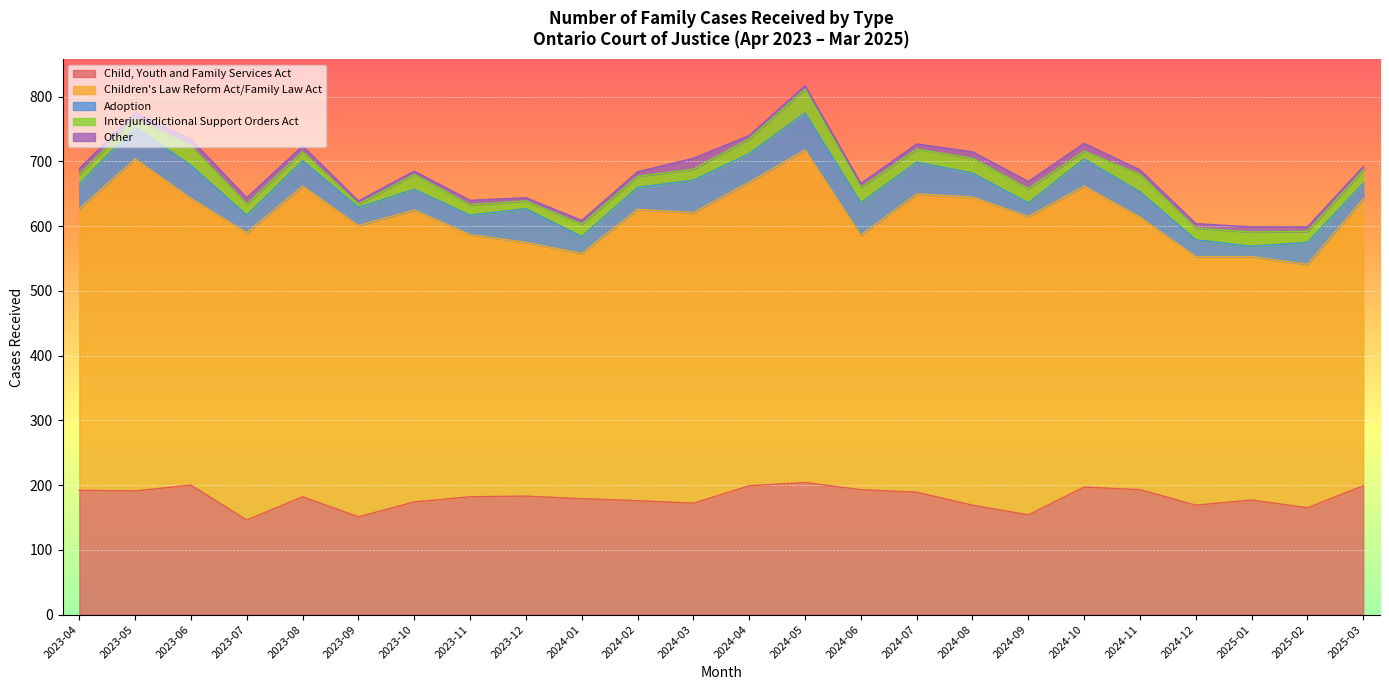

What is the label of the 1st point from the right?

2025-03